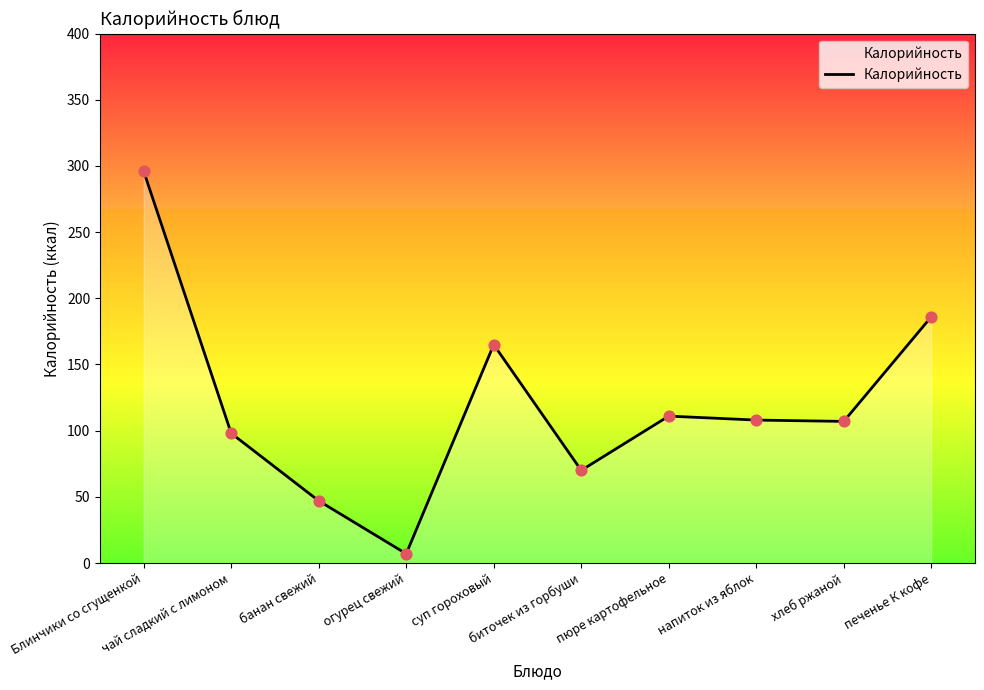

Approximately how many times larger is the value at огурец свежий compared to пюре картофельное?

0.1